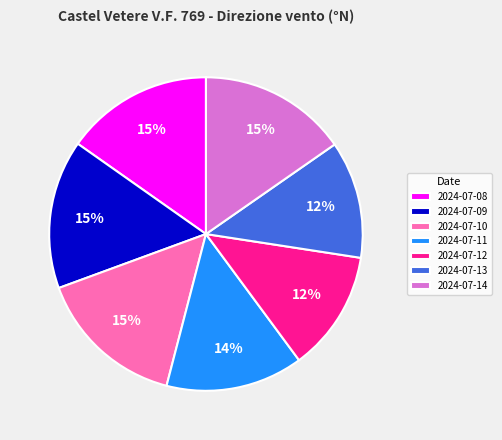

To the nearest percent, what percentage of the pie is 2024-07-11?

14%